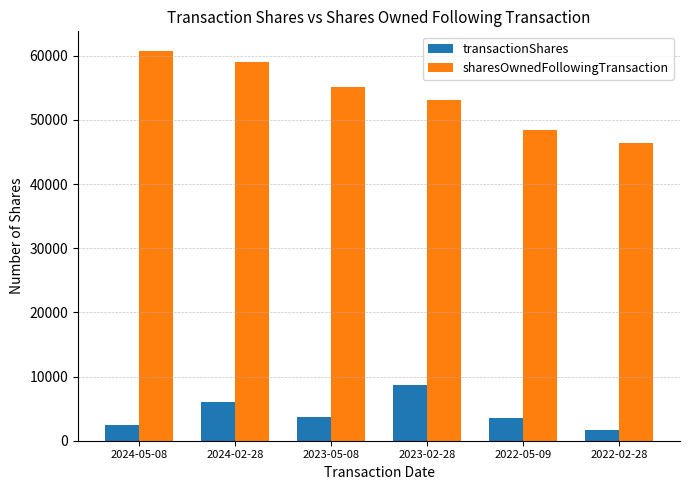

What is the sum of all transactionShares values?

26065